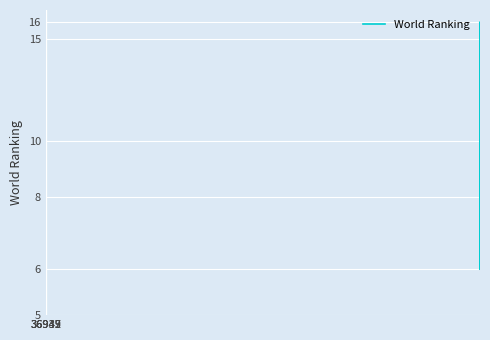

The value at 36939 is 7. True or false?

False